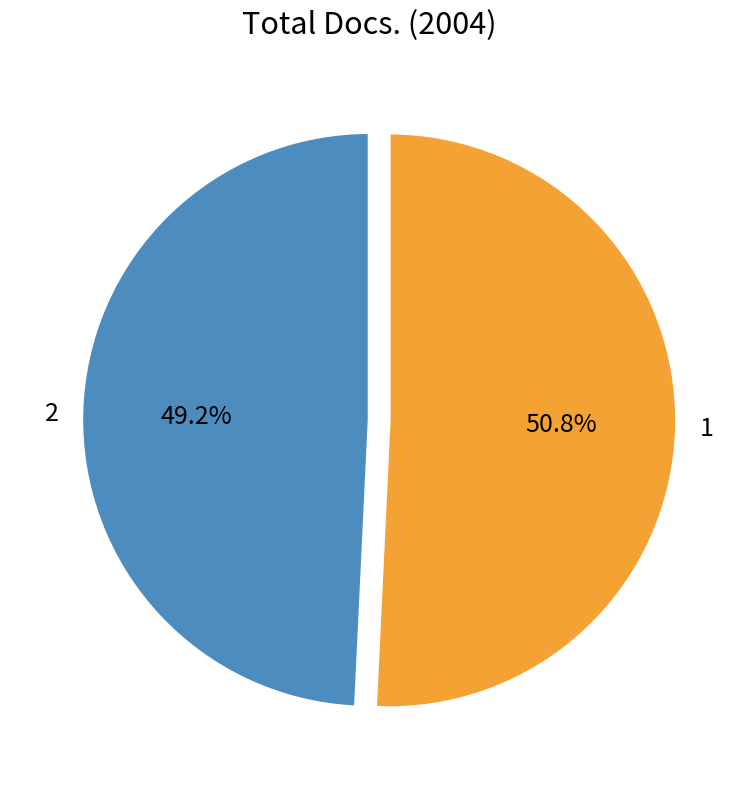

Which category accounts for the majority?

1